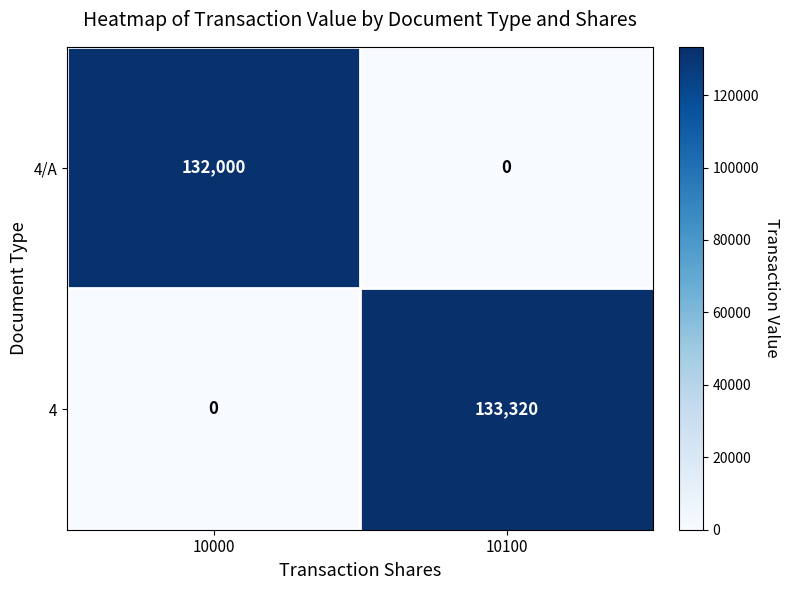

What value does the 4 series have at 10100, to the nearest 100?

133300